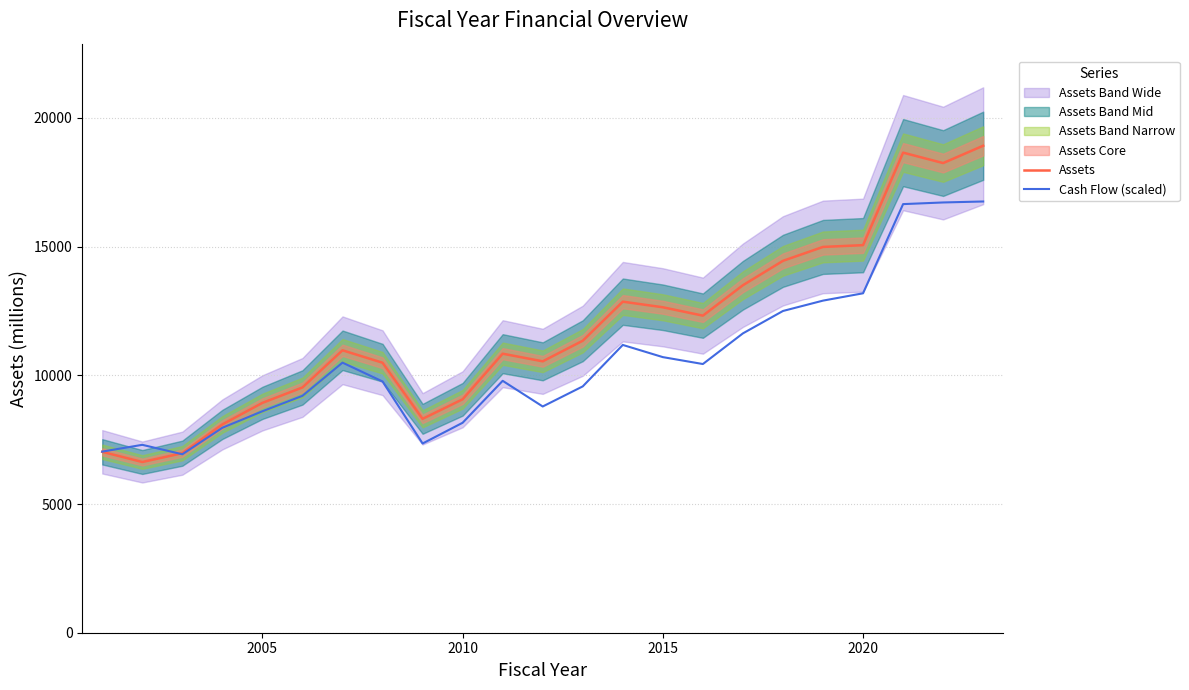

What is the maximum value for Assets?

18919.9